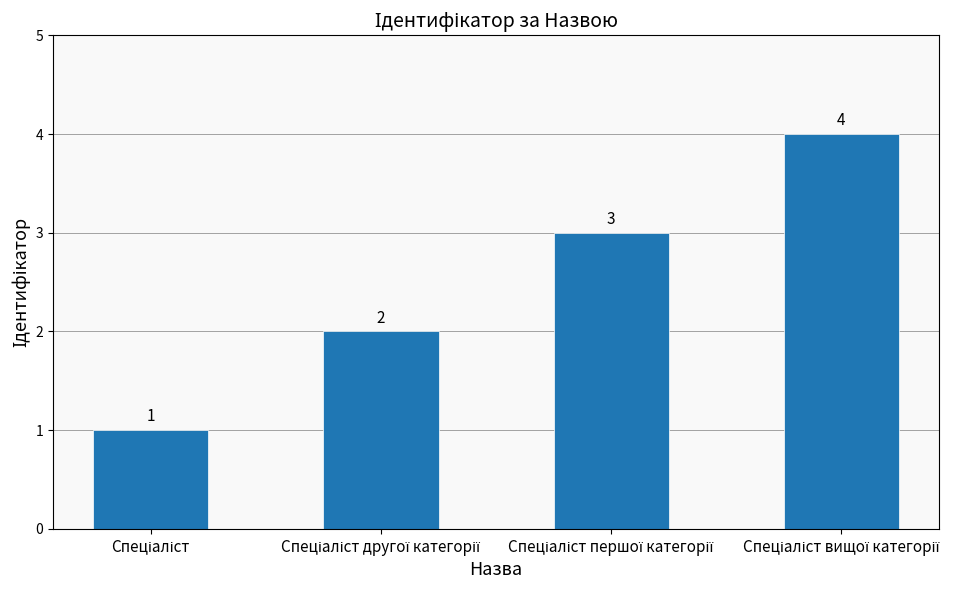

How many data points does each series have?

4